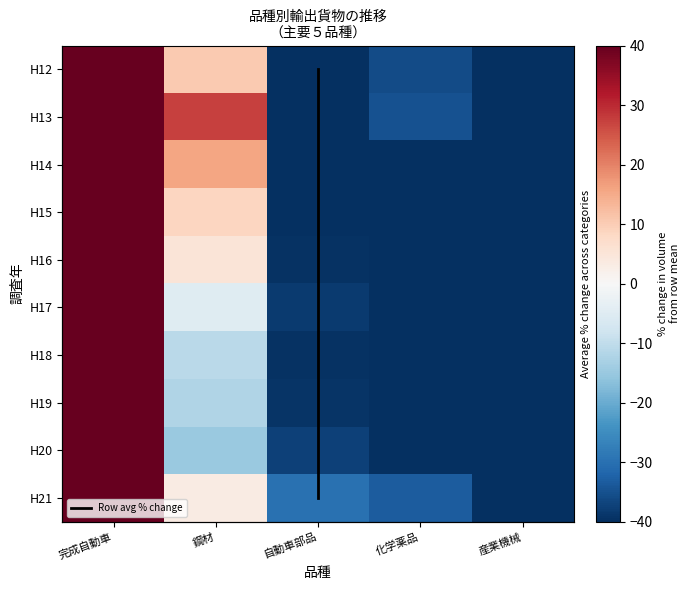

At which label is H19 closest to 50?

鋼材